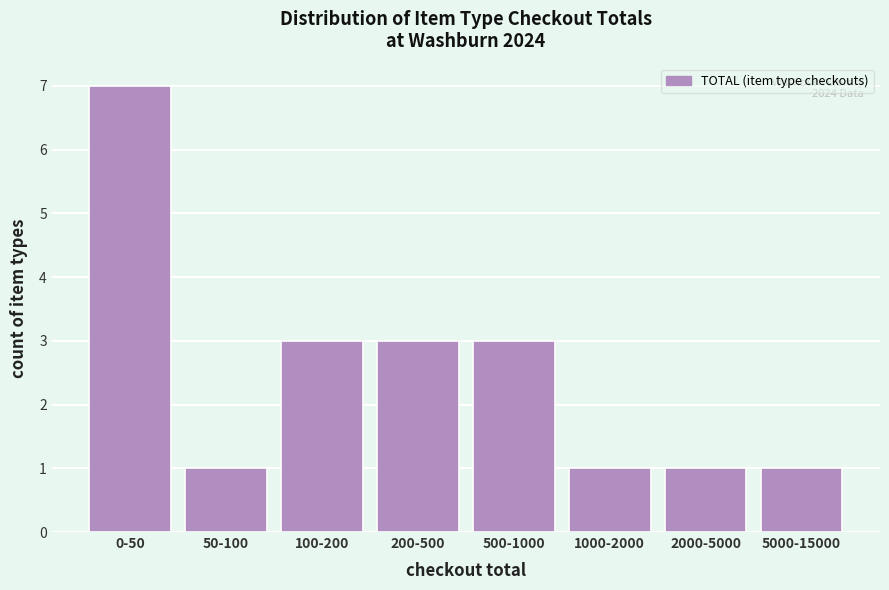

Reading right to left, list all the values displayed in this chart.

5000-15000=1	2000-5000=1	1000-2000=1	500-1000=3	200-500=3	100-200=3	50-100=1	0-50=7